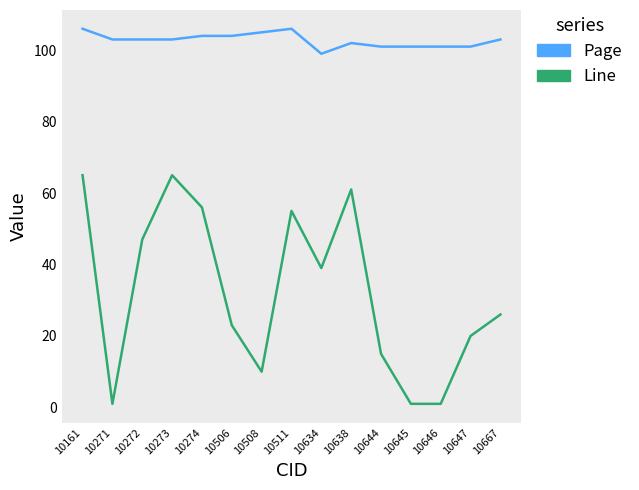

At which category does Line reach its first local peak?

10273